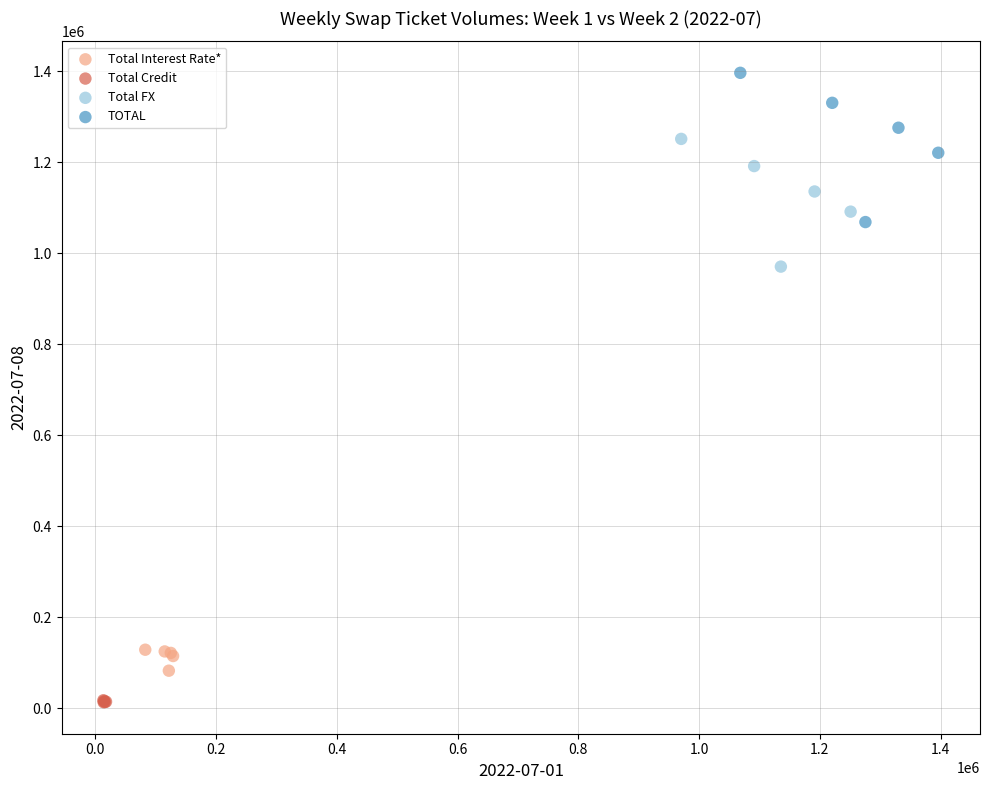

Which series has the widest spread of Y values?

TOTAL